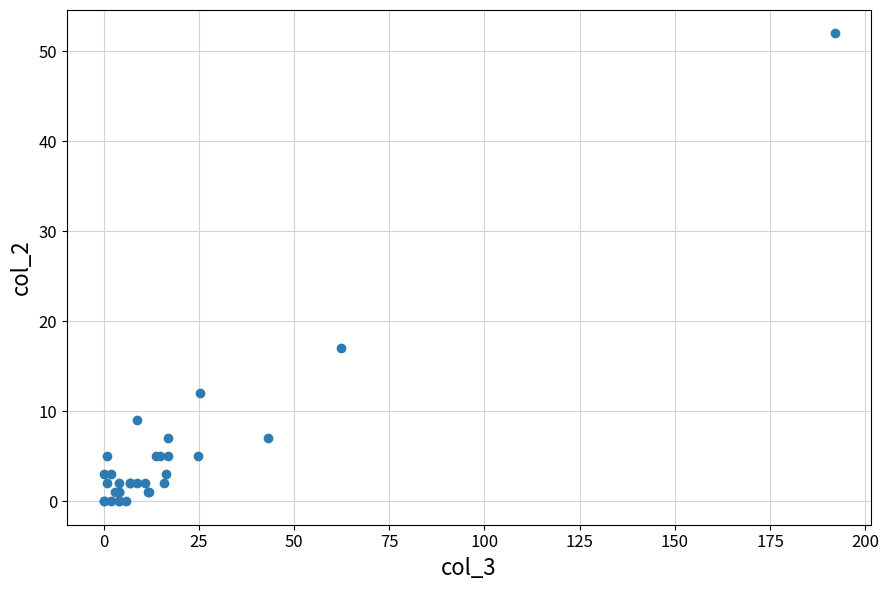

What Y value in the scatter plot is closest to 26?

17